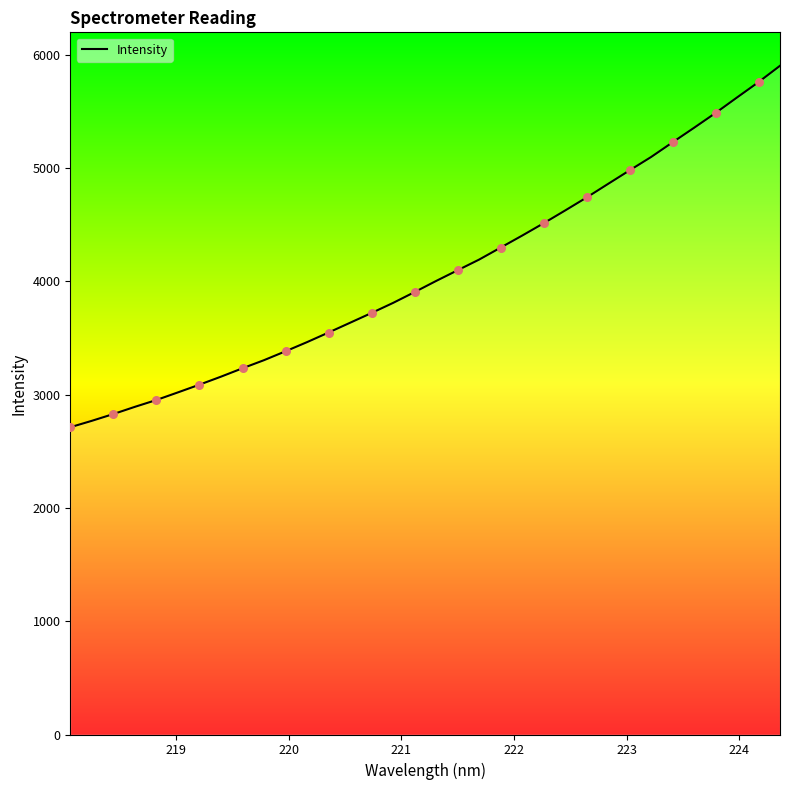

What is the minimum value shown in the chart?

2711.4